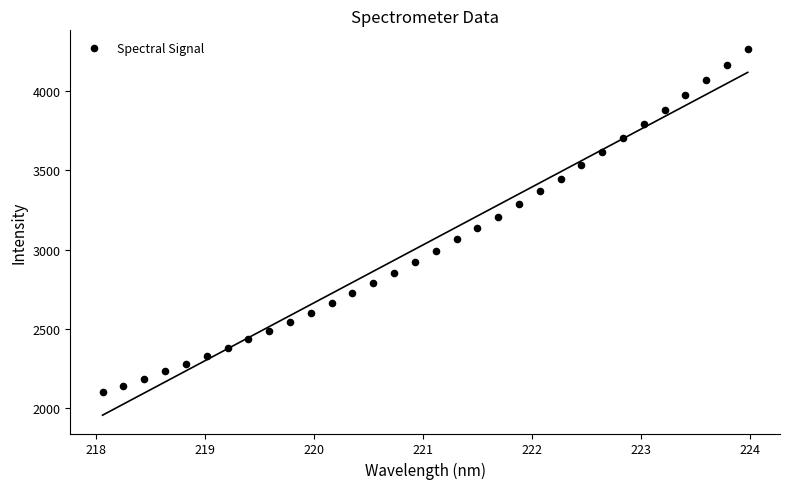

What is the range of Y values (max minus min)?

2172.7